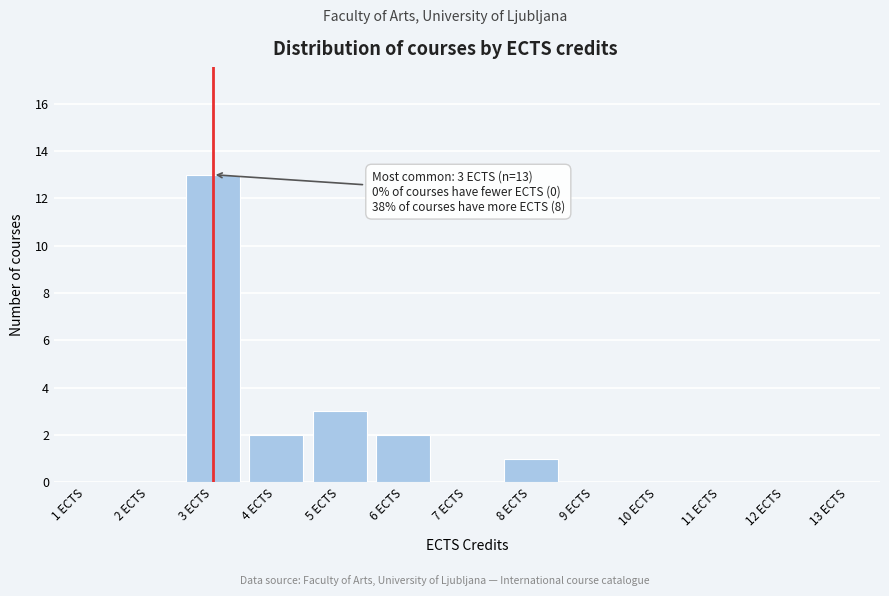

Which range on the x-axis has the tallest bar?

2.5 to 3.5